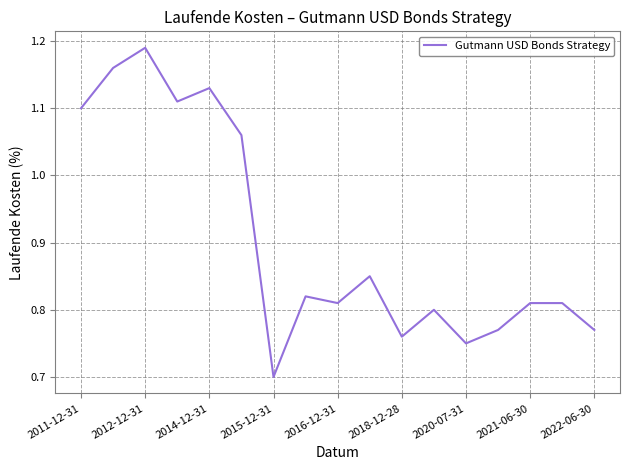

What is the sum of all values?

15.4